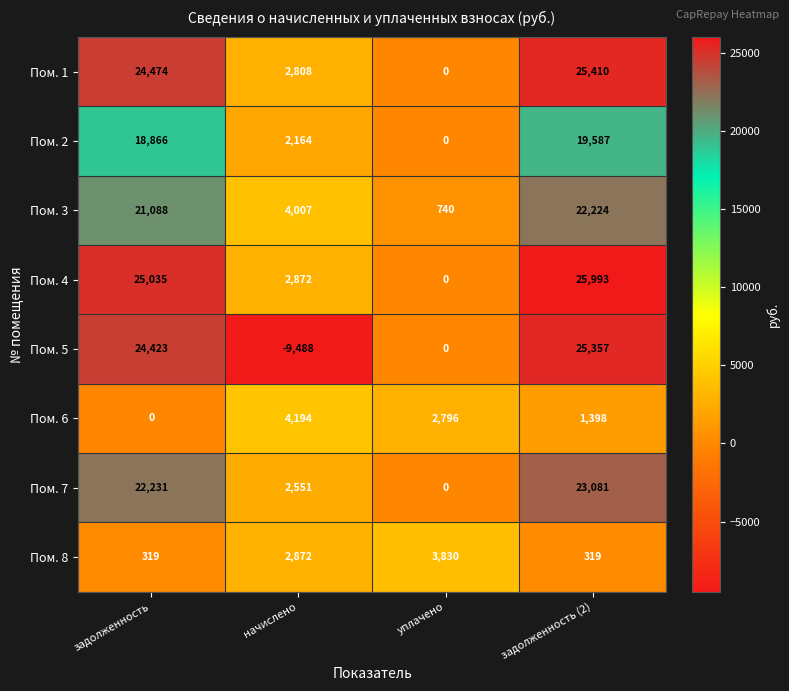

Between задолженность and начислено, which series saw the biggest shift?

Пом. 5